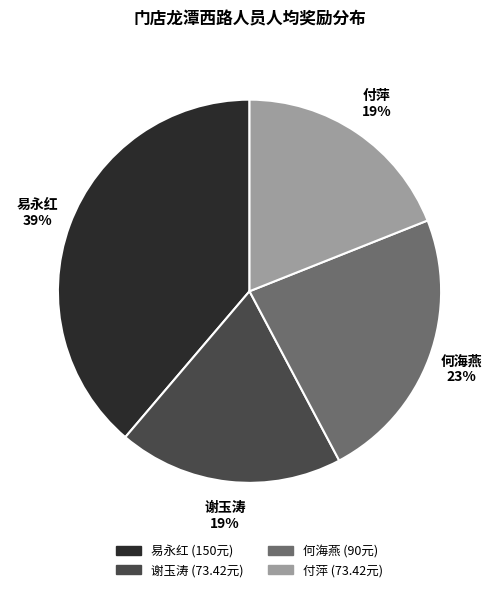

To the nearest percent, what is the average slice percentage?

25%